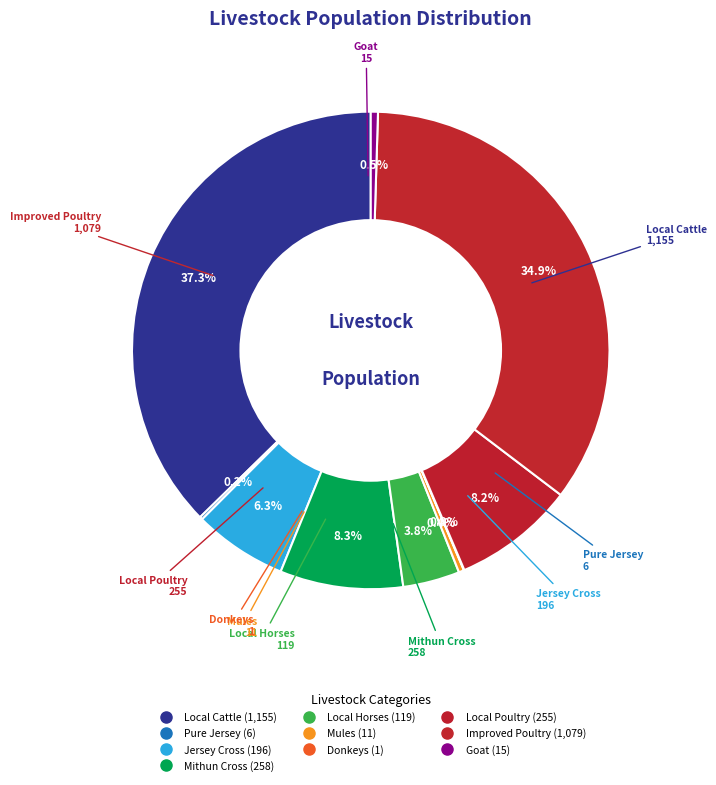

What percentage is NOT represented by Local Poultry?

91.8%